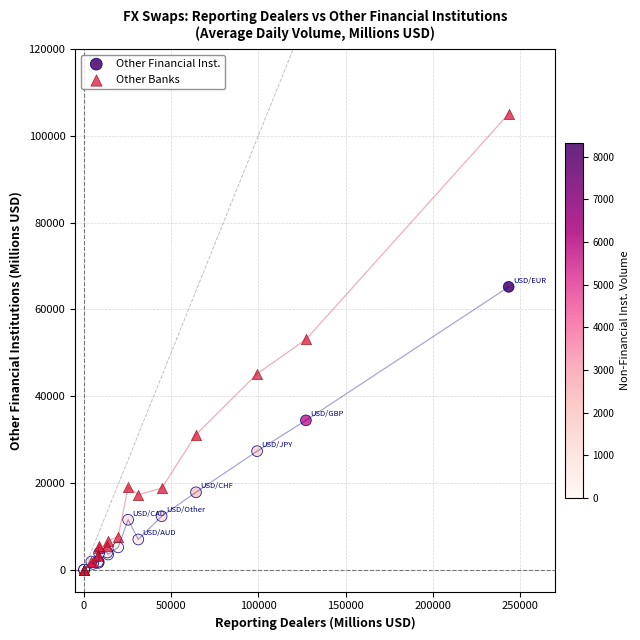

What are all the series names shown in the legend?

Other Financial Inst., Other Banks